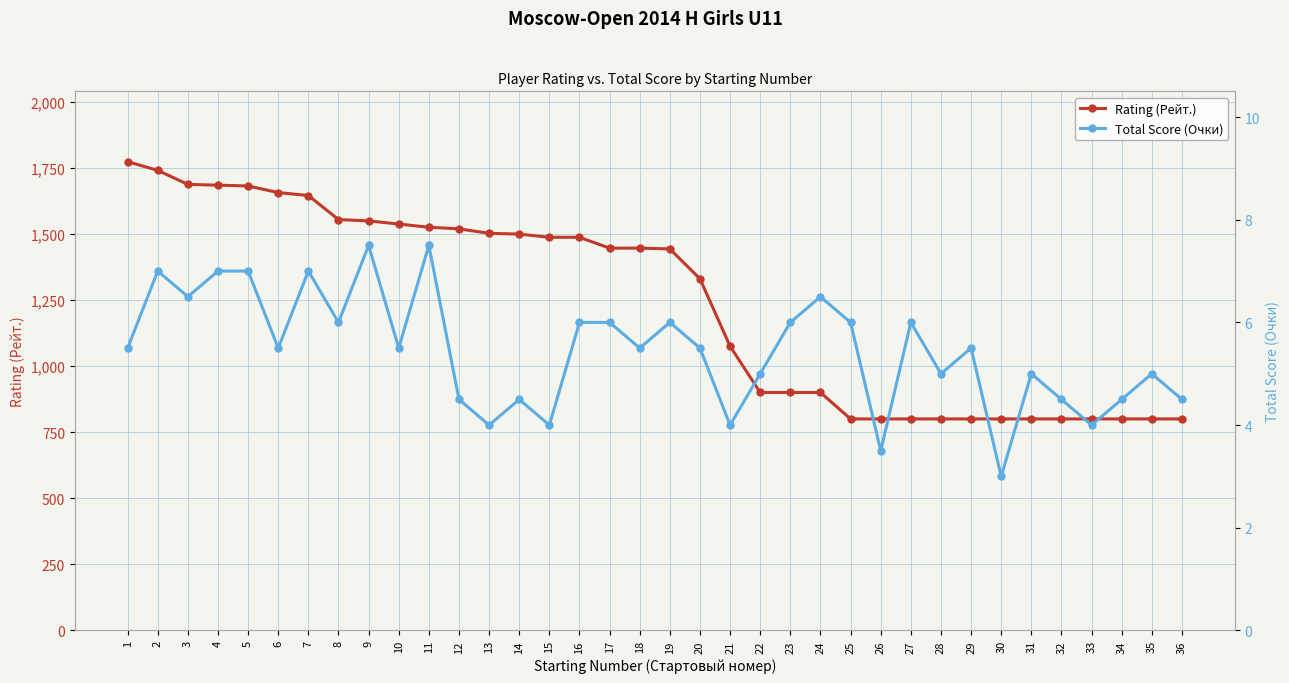

What is the average value of the Total Score (Очки) series?

5.4